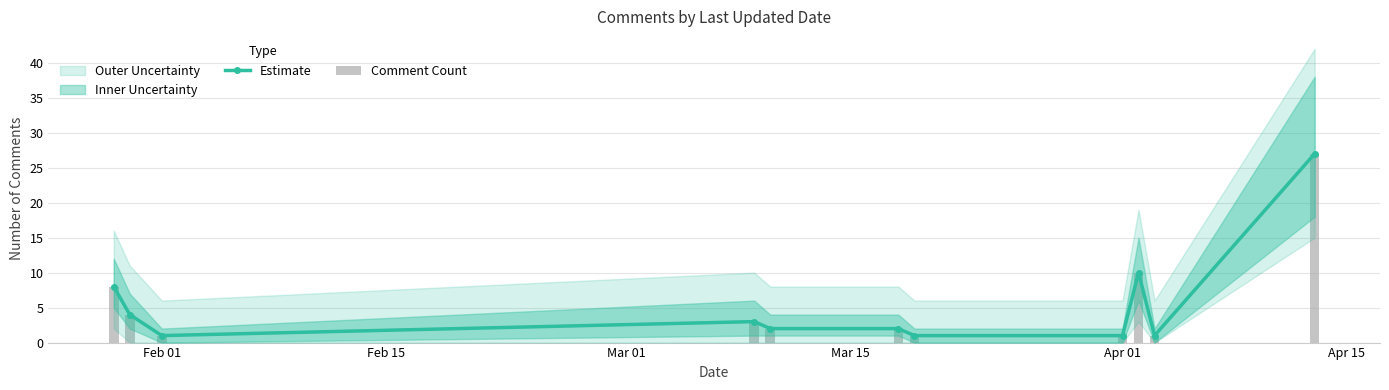

The Estimate series shows 15 at 8. True or false?

False